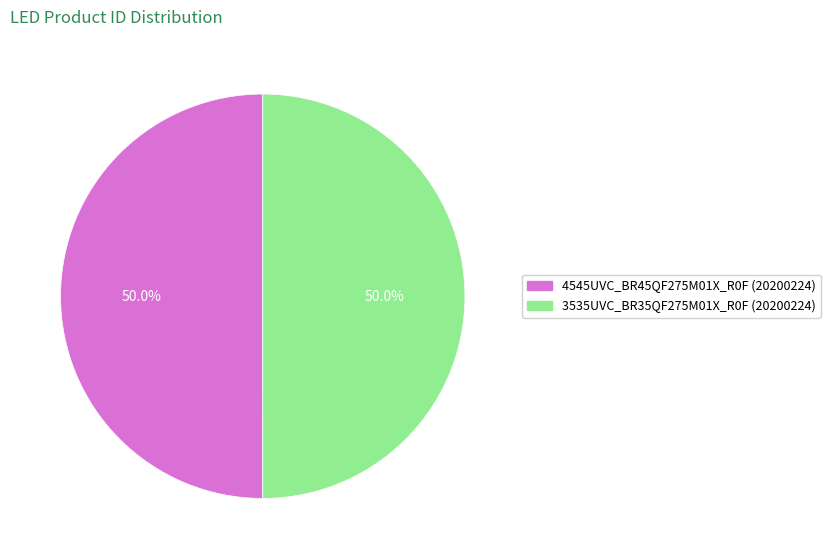

Combined, what portion of the pie is 4545UVC_BR45QF275M01X_R0F (20200224) and 3535UVC_BR35QF275M01X_R0F (20200224)?

100.0%